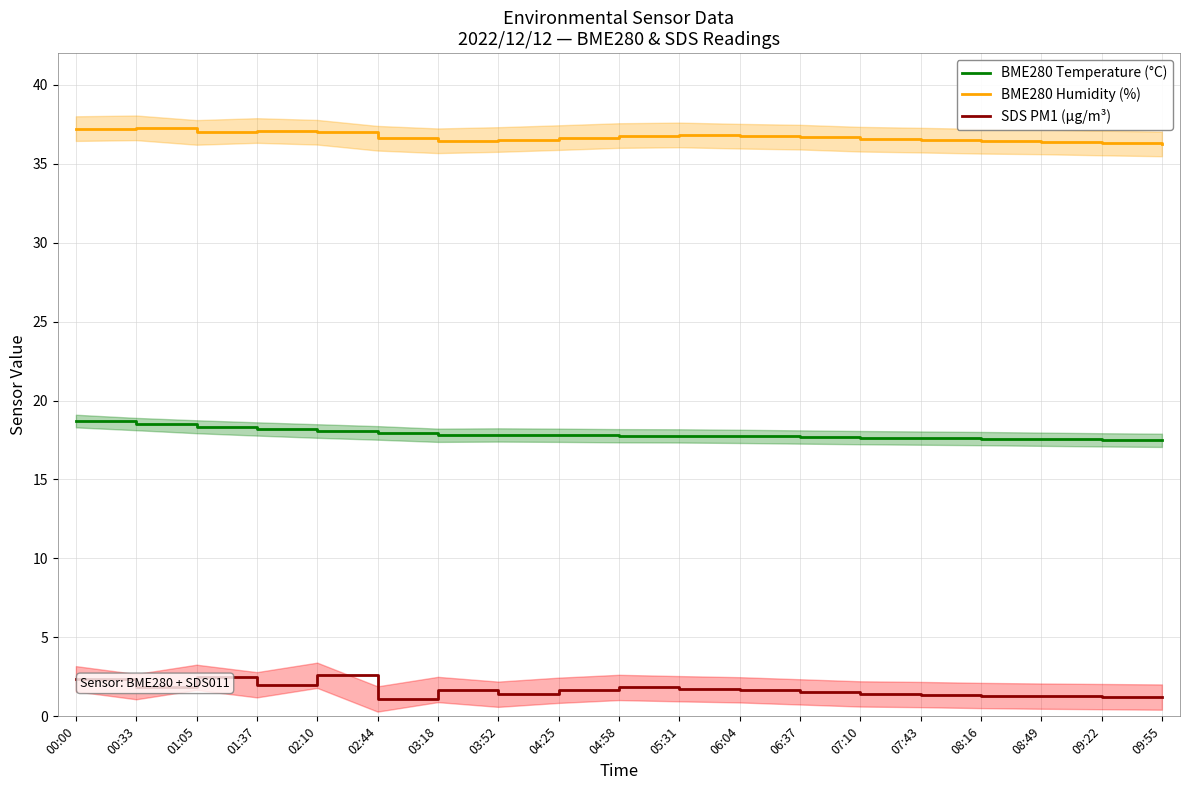

List the series in order of their peak value, lowest first.

SDS PM1 (µg/m³), BME280 Temperature (°C), BME280 Humidity (%)